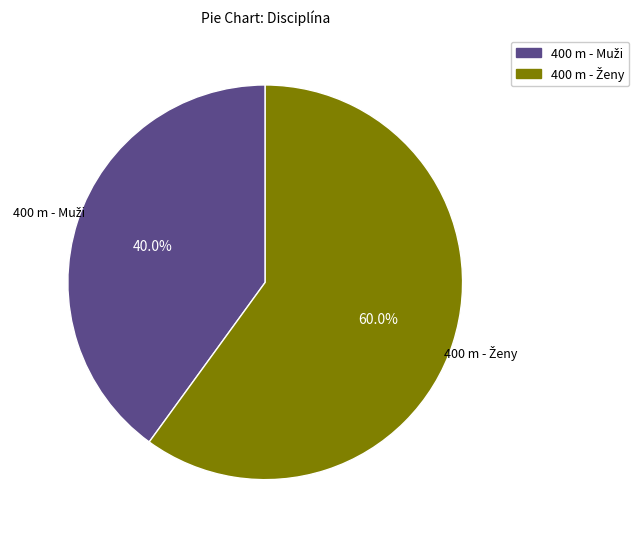

Which slice is the smallest?

400 m - Muži